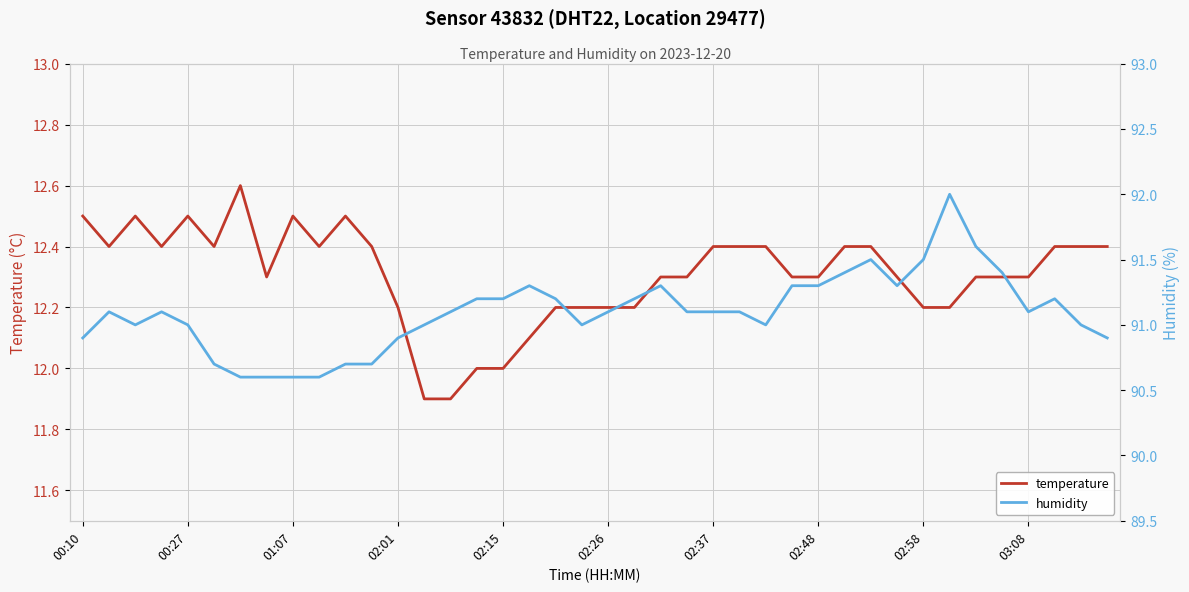

Is it true that temperature equals 4.2 at 00:27?

False